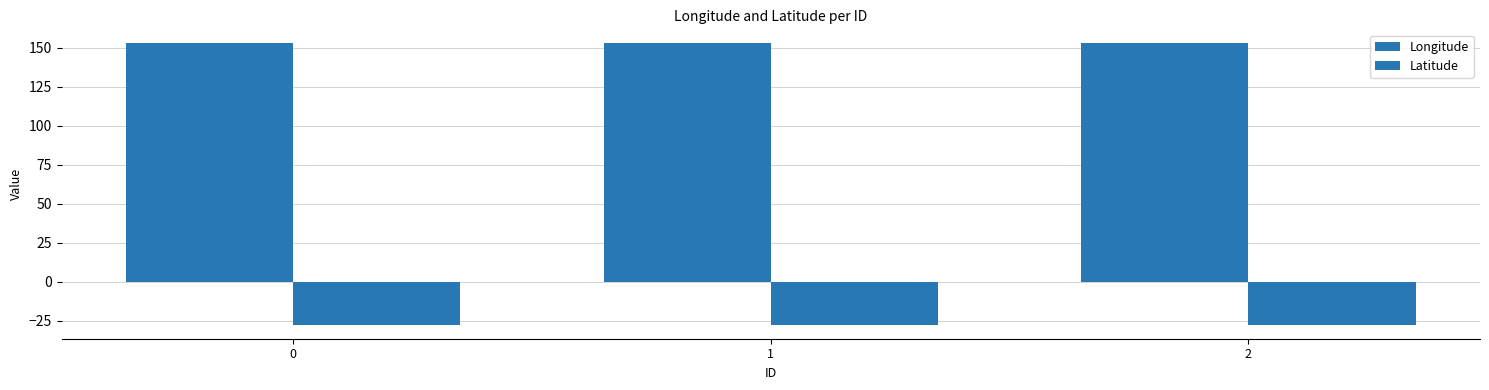

Are the bars horizontal?

No